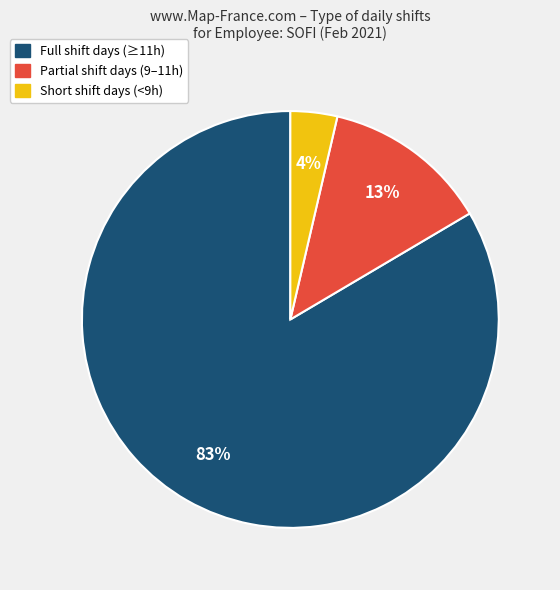

Does Partial shift days (9–11h) account for over 50% of the chart?

No